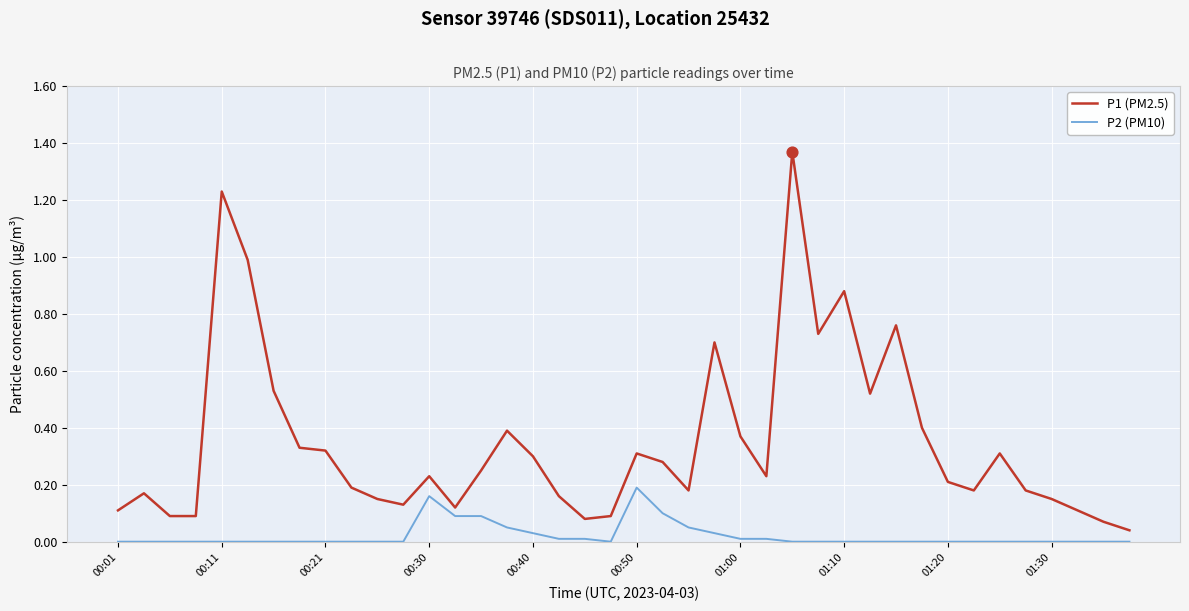

Which series has the widest spread of values?

P1 (PM2.5)